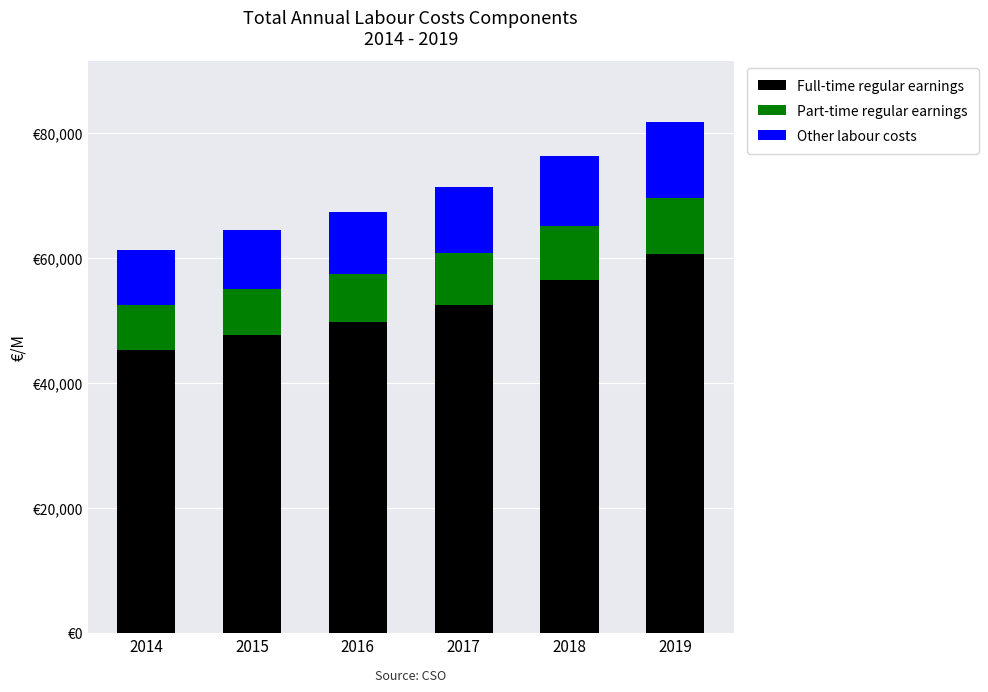

What are all the series names shown in the legend?

Full-time regular earnings, Part-time regular earnings, Other labour costs